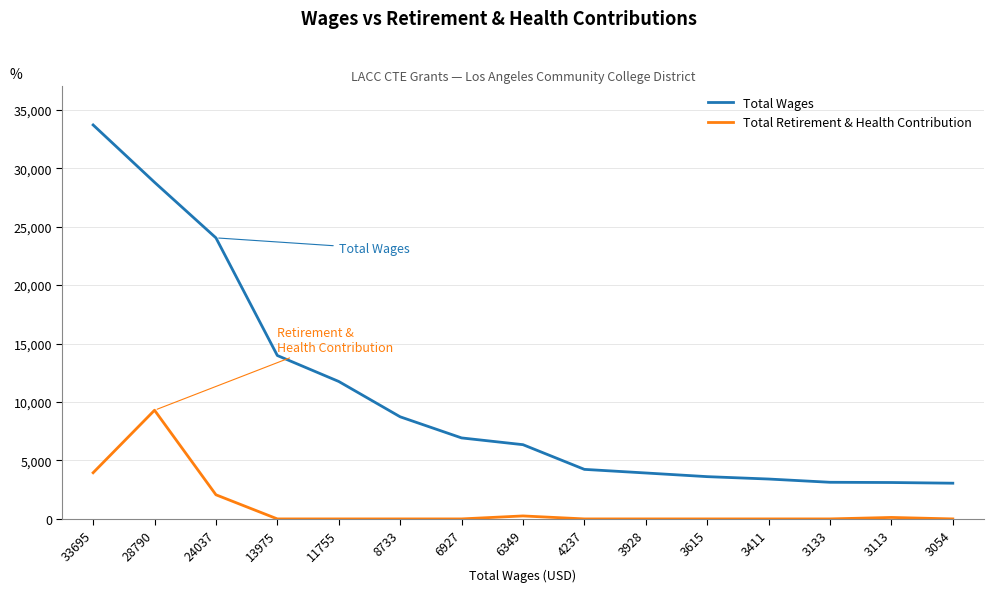

At how many categories does at least one series exceed 20134?

3